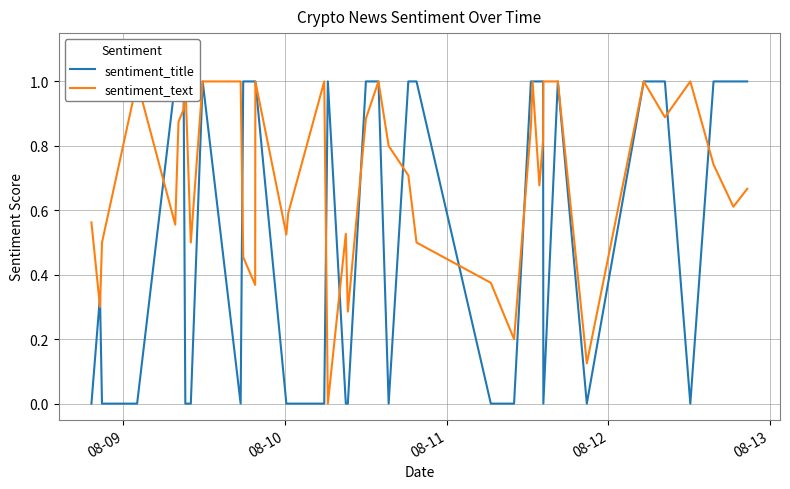

After their last crossing, which series has the higher values: sentiment_text or sentiment_title?

sentiment_title